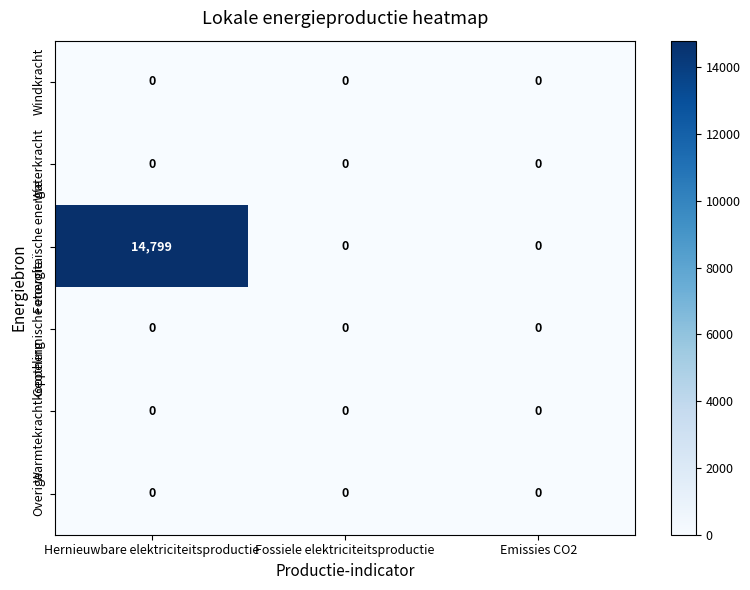

Reading right to left, transcribe all the data shown in this chart.

Windkracht: 0	0	0
Waterkracht: 0	0	0
Fotovoltaïsche energie: 0	0	14799
Geothermische energie: 0	0	0
Warmtekrachtkoppeling: 0	0	0
Overige: 0	0	0